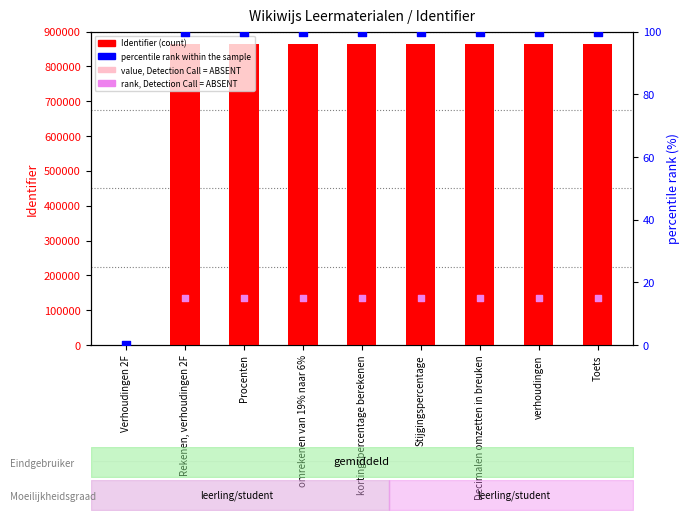

At how many categories does at least one series exceed 521280?

8